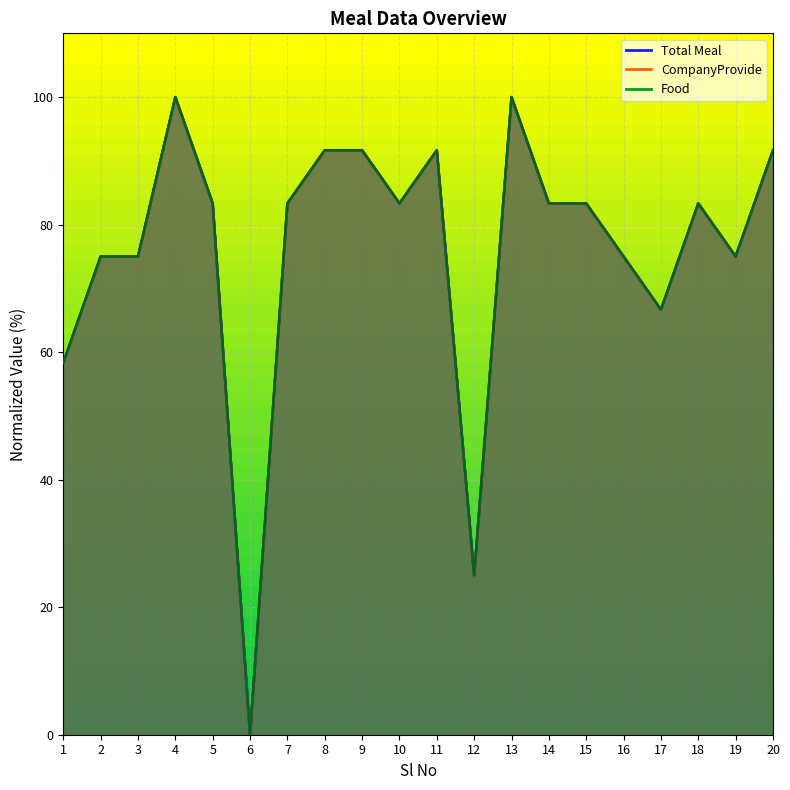

True or false: Total Meal and Food cross at least once.

False